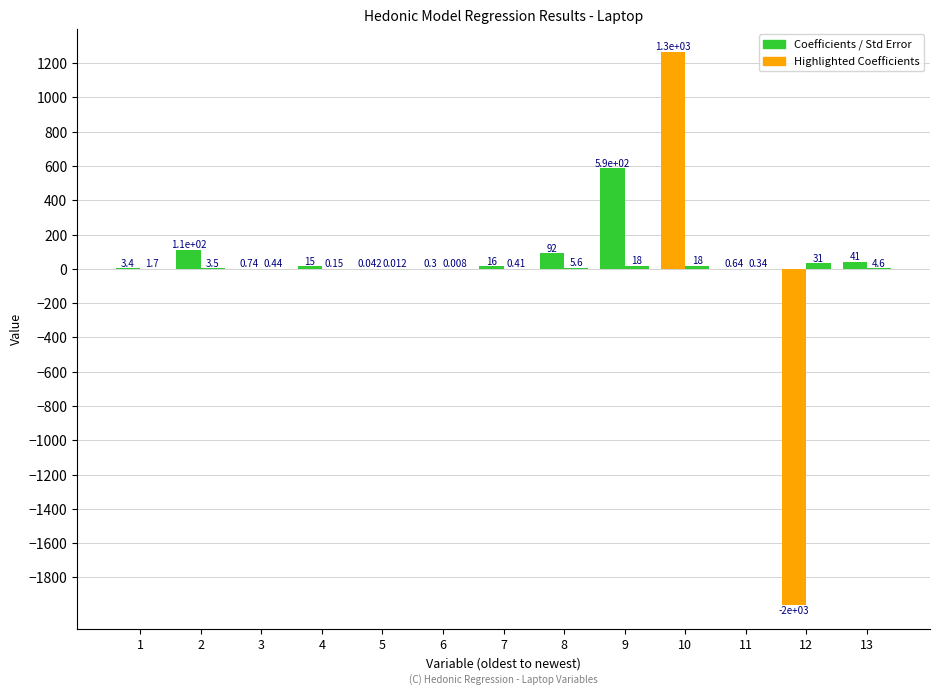

How many data points does each series have?

13